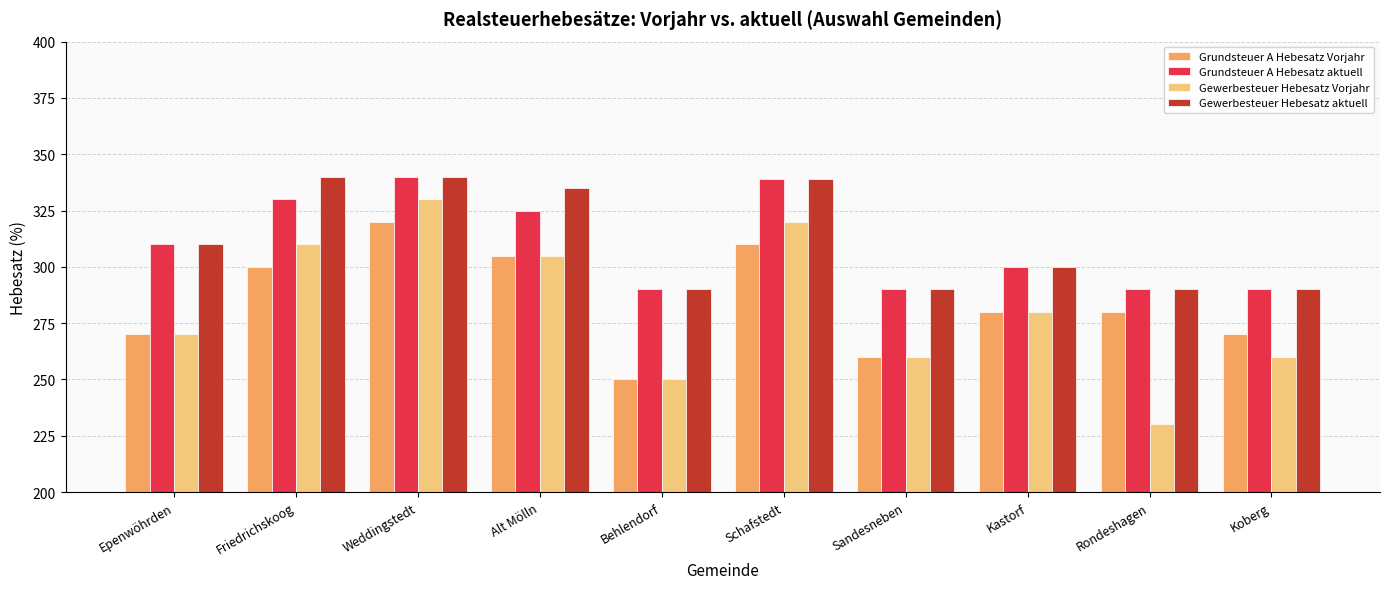

The value of Gewerbesteuer Hebesatz aktuell at Koberg is 512. True or false?

False